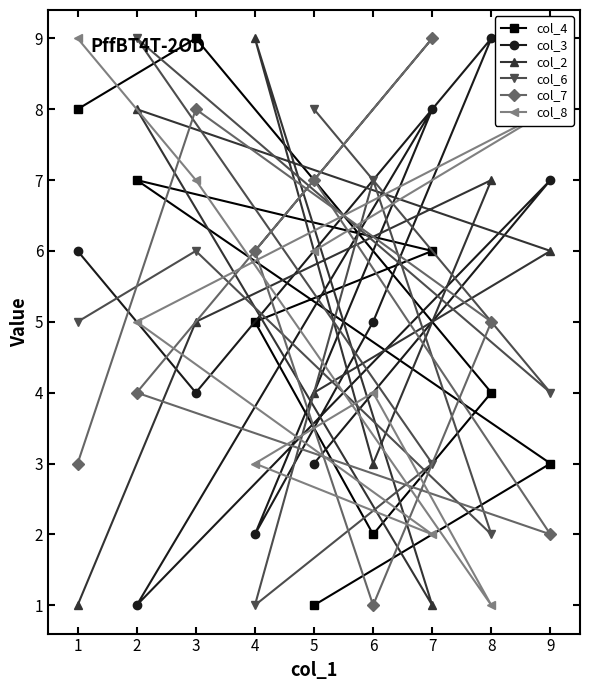

Which series has the largest range (max minus min)?

col_4